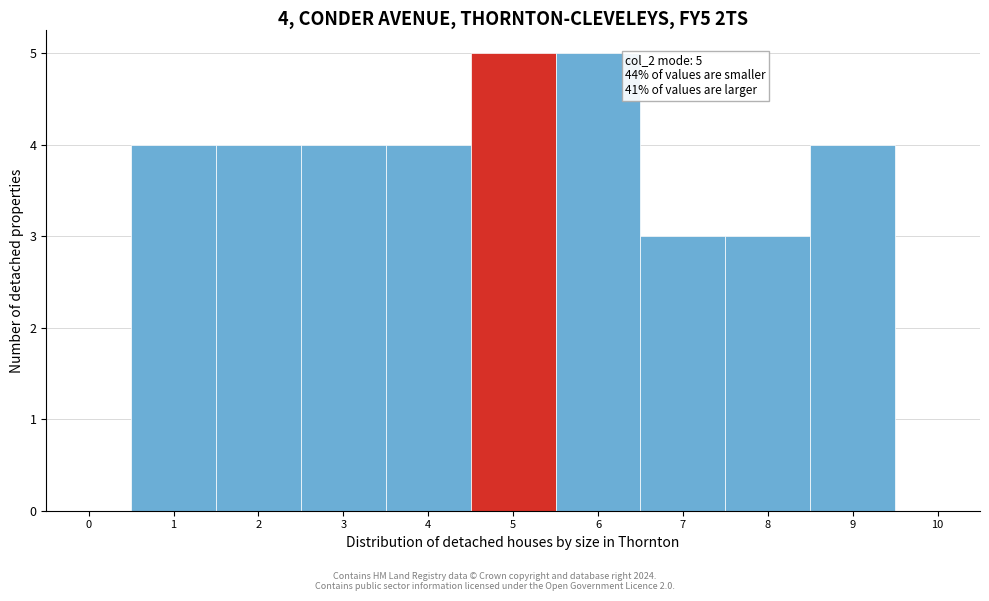

Reading left to right, extract all data points from this chart.

0=0	1=4	2=4	3=4	4=4	5=5	6=5	7=3	8=3	9=4	10=0